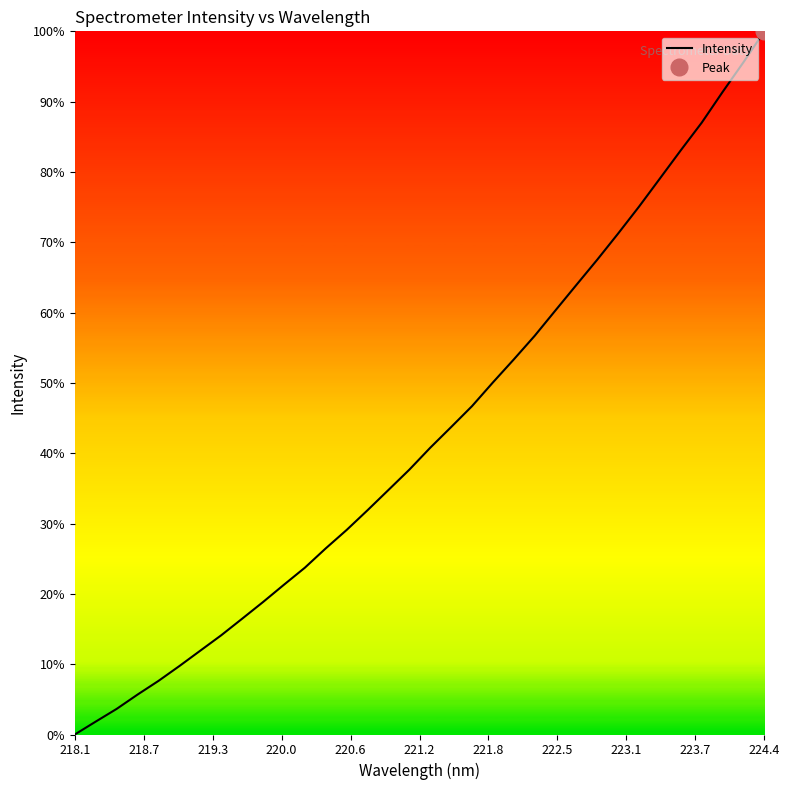

What is the maximum value for Intensity?

100.0